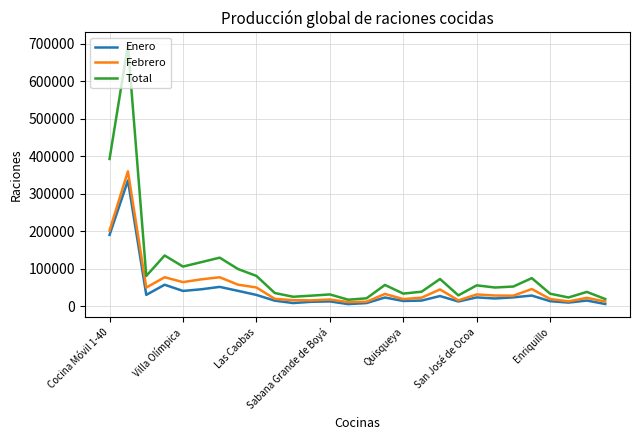

What is the highest value of the Febrero series?

360280